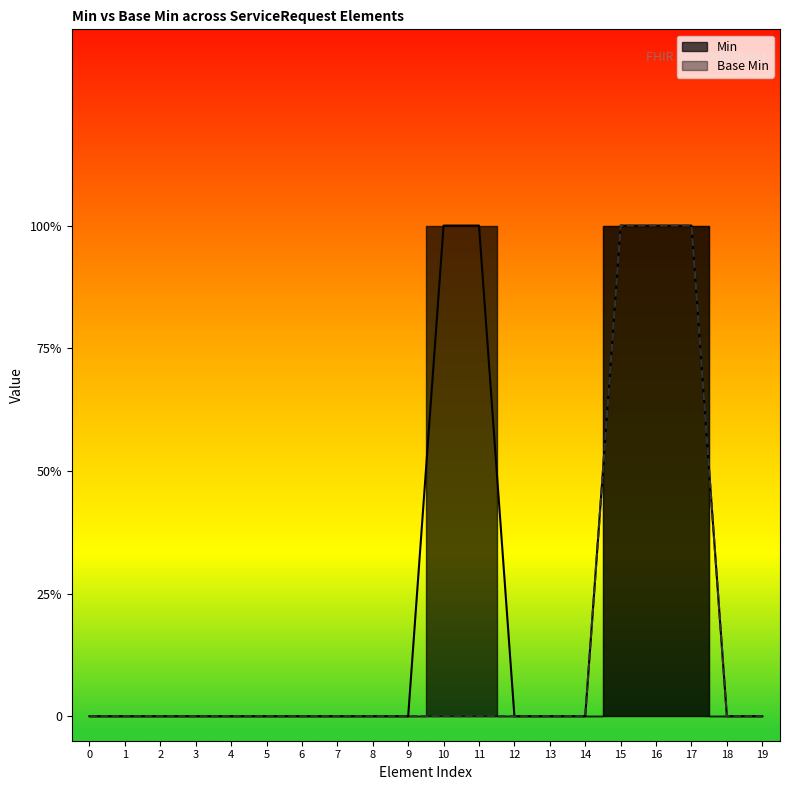

True or false: Base Min and Min cross at least once.

False